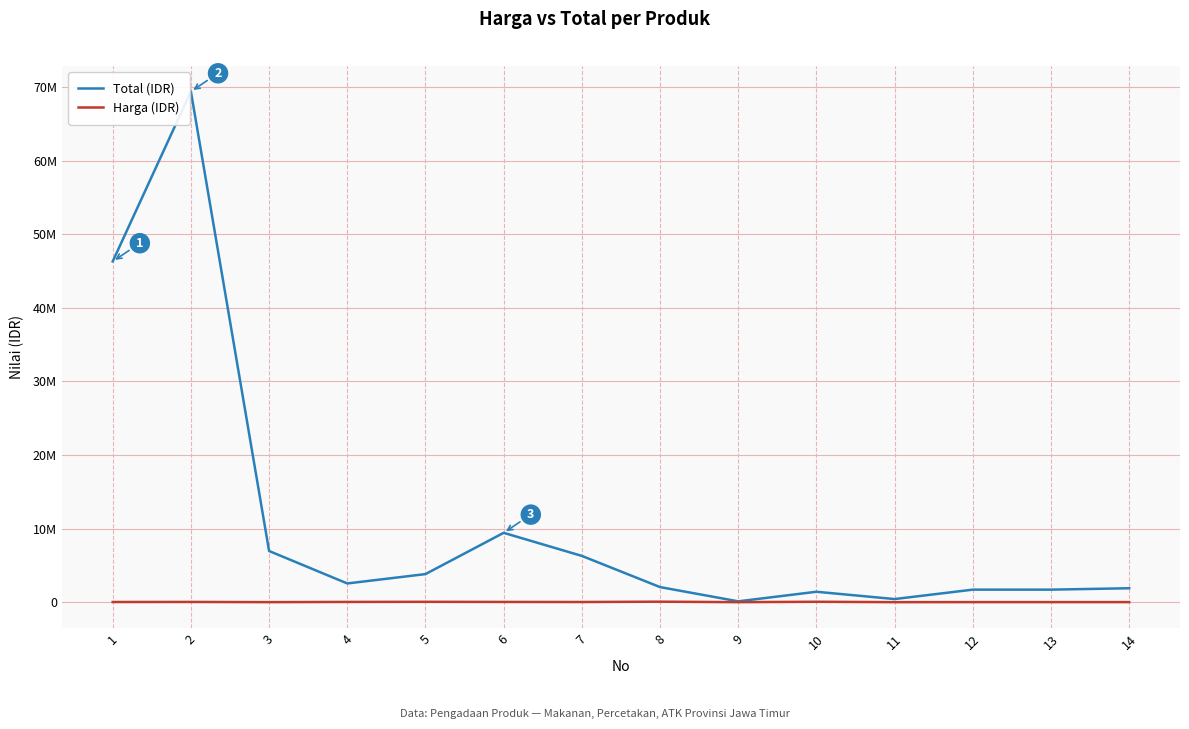

How many interior local valleys does the Harga (IDR) series have?

4